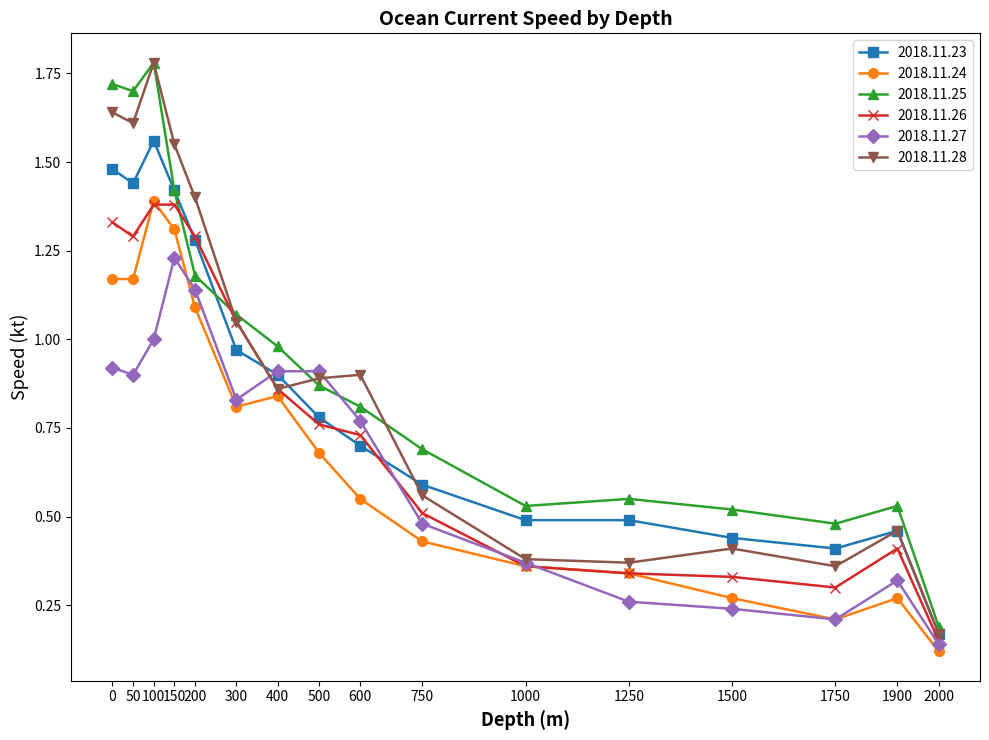

At 0, list the series in order from largest to smallest.

2018.11.25, 2018.11.28, 2018.11.23, 2018.11.26, 2018.11.24, 2018.11.27